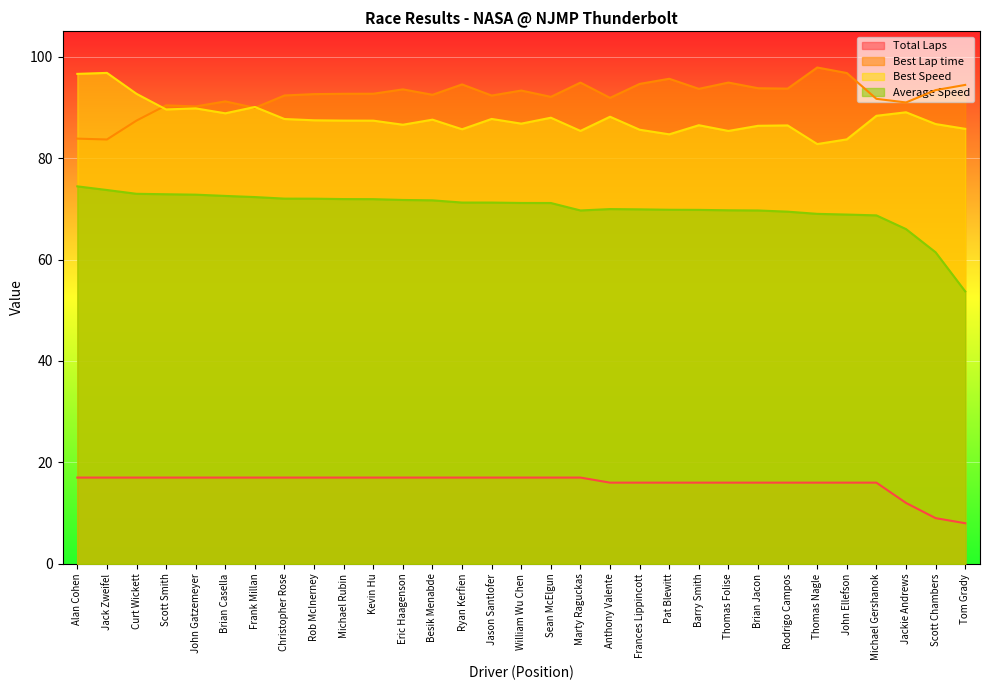

True or false: Best Lap time and Total Laps cross at least once.

False